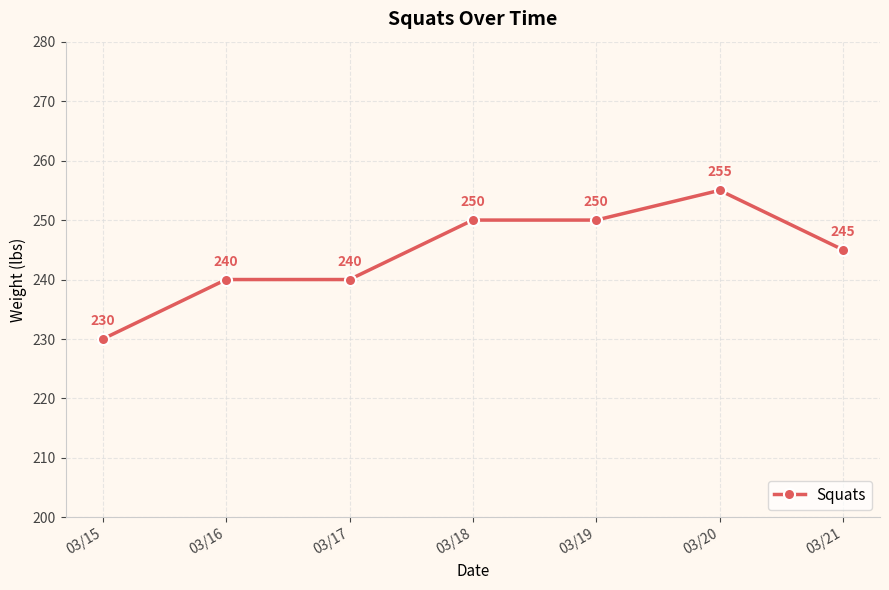

Does the chart have visible grid lines?

Yes